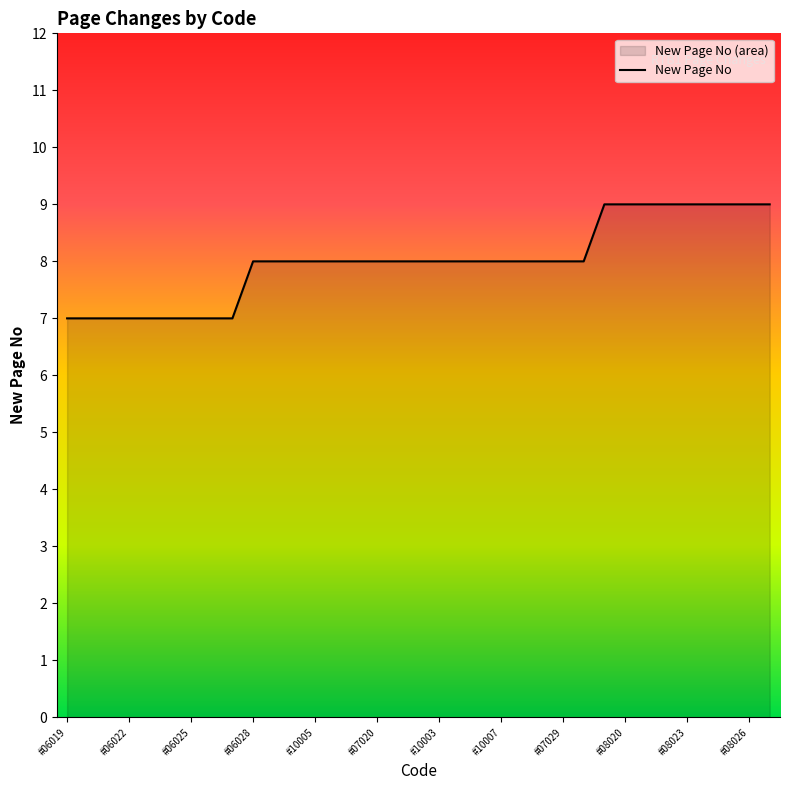

Is it true that the value at #08023 is 16?

False